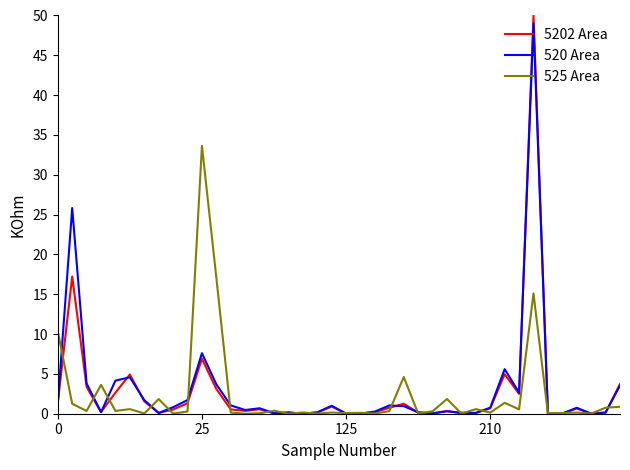

In 520 Area, how many points are lower than both neighbors (excluding endpoints)?

11